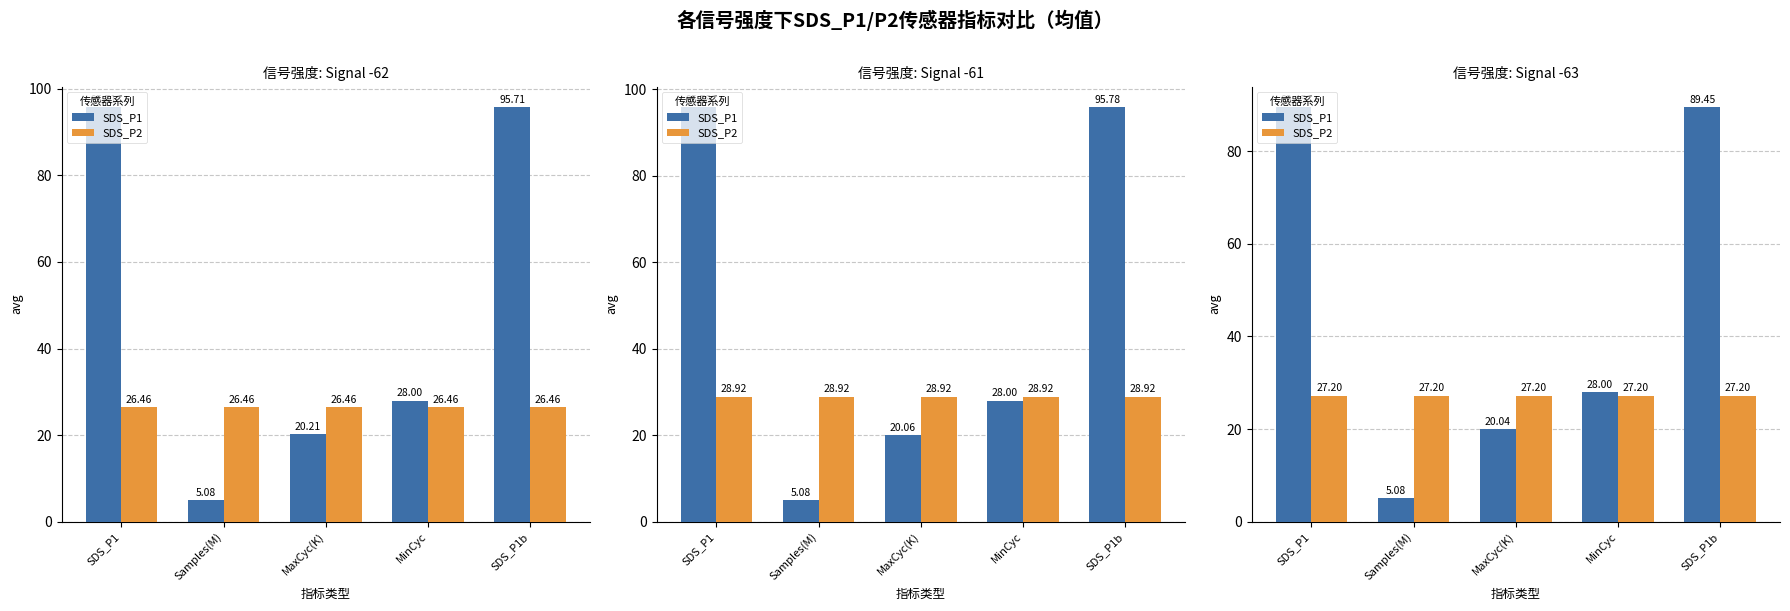

What is the label of the 5th bar from the left?

SDS_P1b